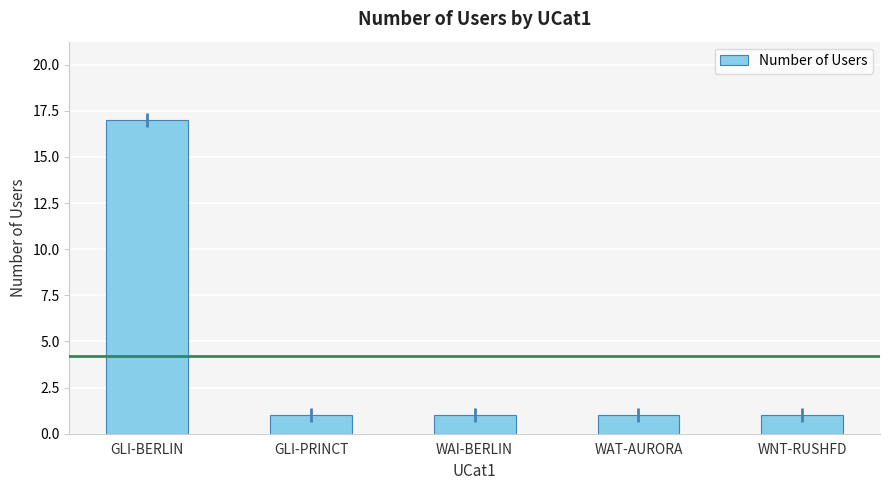

Which label corresponds to the largest value in the chart?

GLI-BERLIN